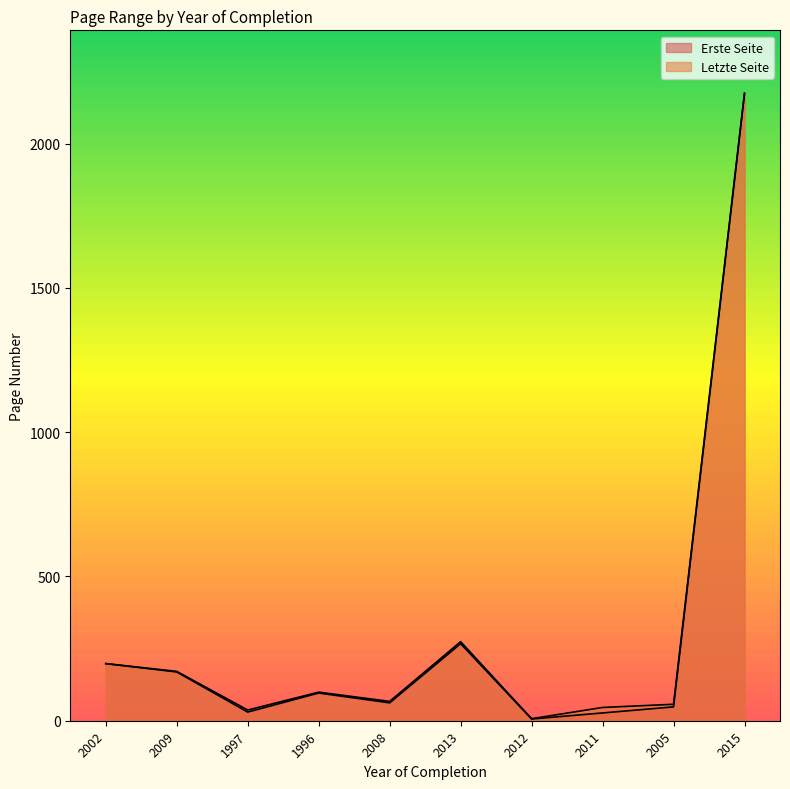

What is the total value across all series at 2008?

129